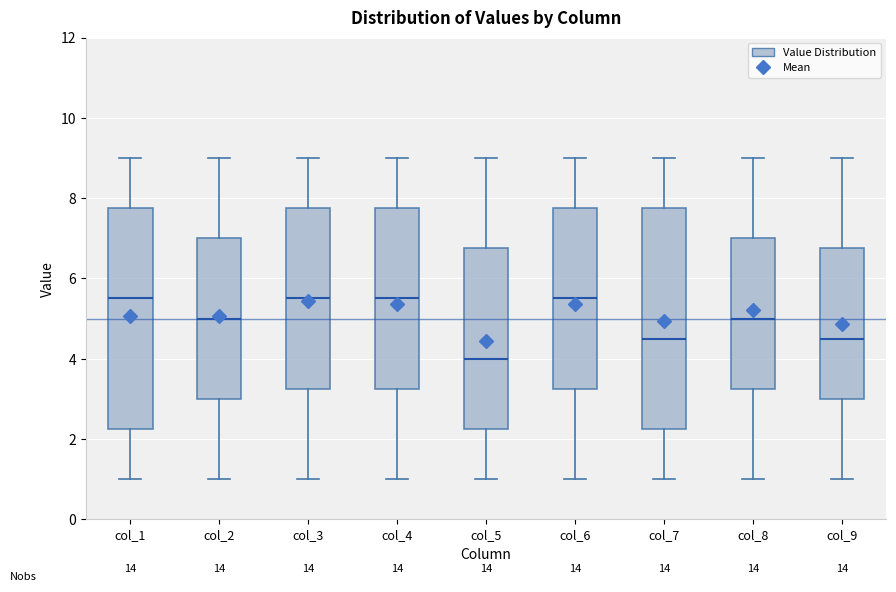

Which box's median line is the lowest?

col_5